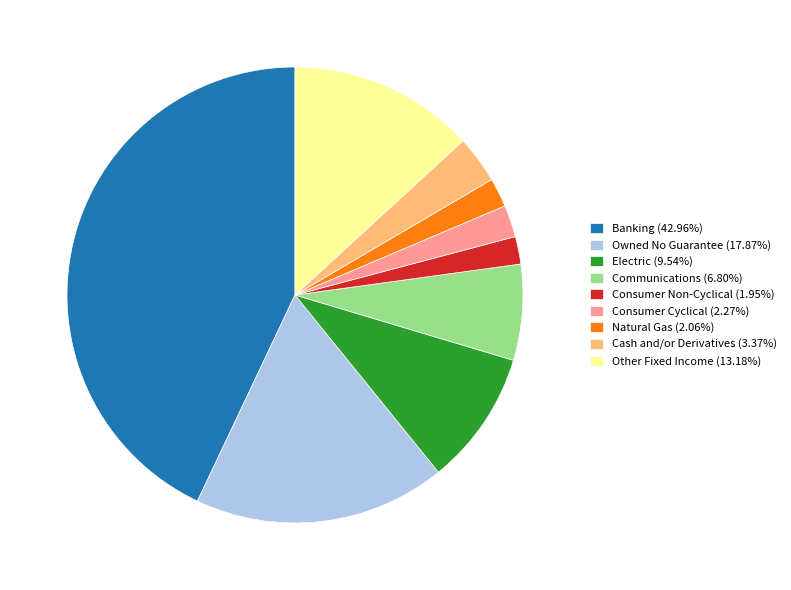

Is the sum of Communications (6.80%) and Natural Gas (2.06%) greater than half?

No